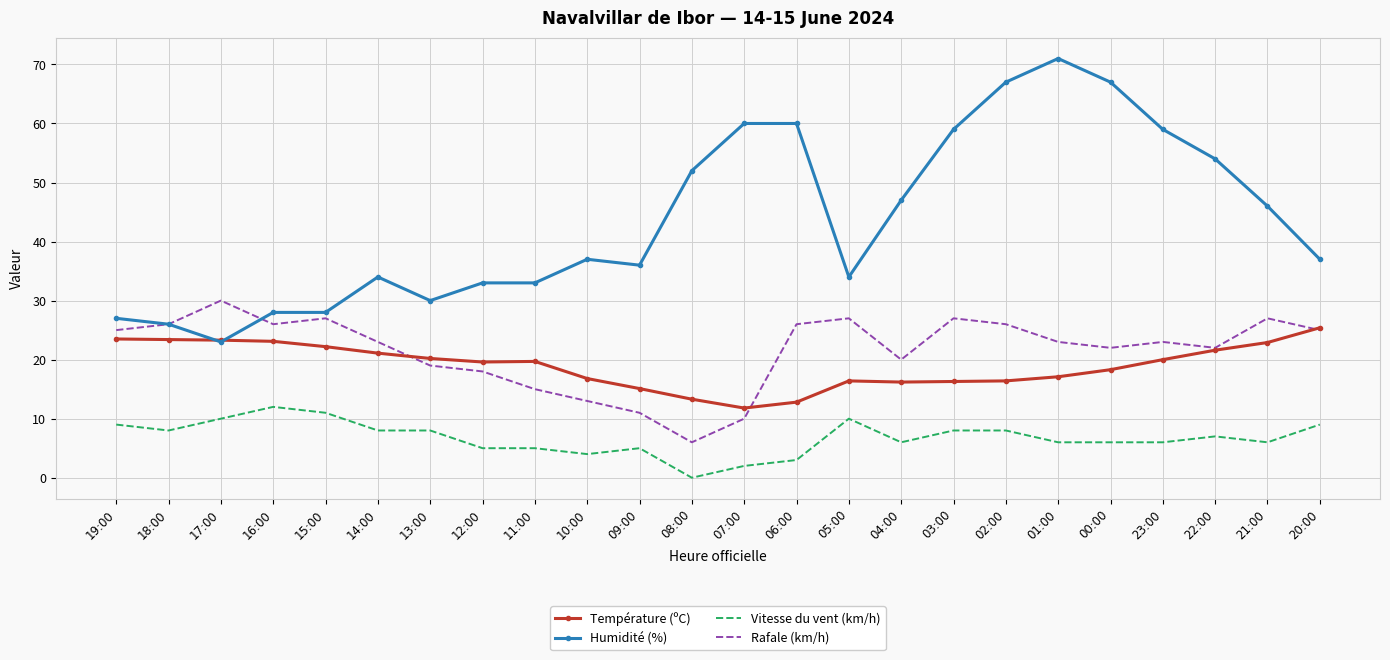

What is the difference between the highest and lowest values at 12:00?

28.0